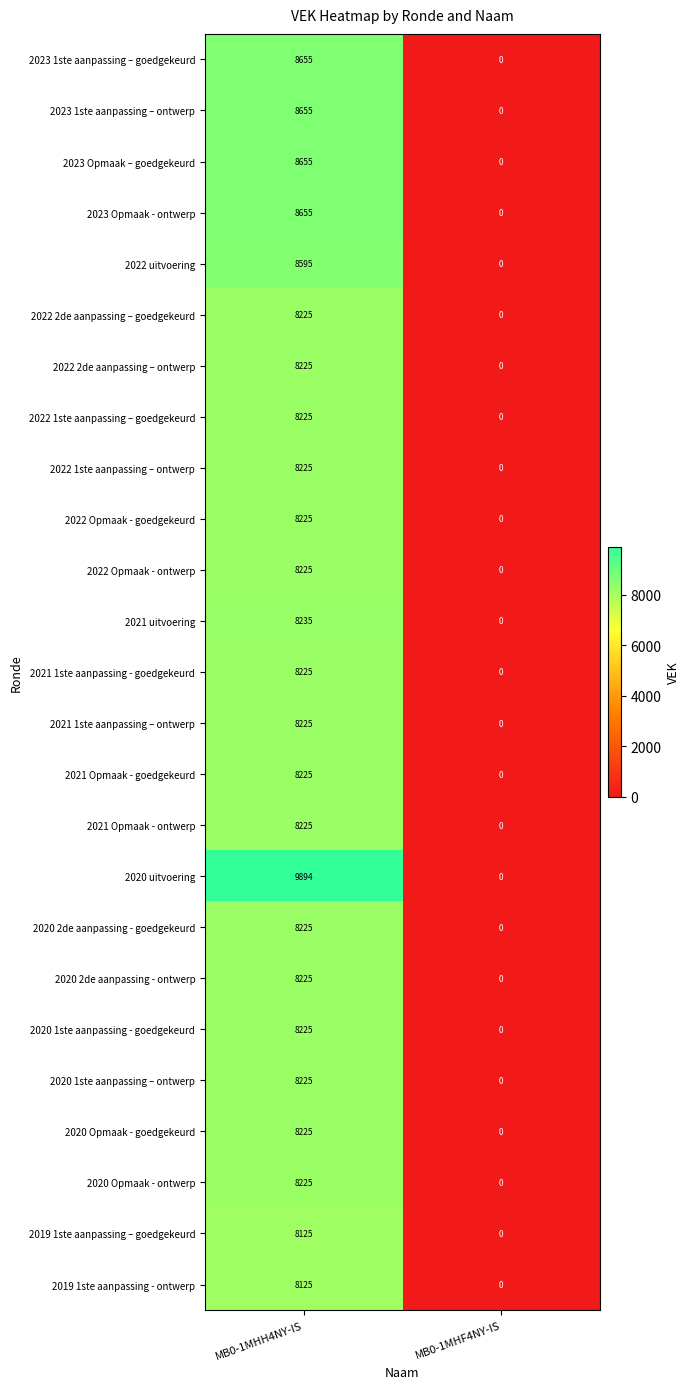

The 2023 1ste aanpassing – goedgekeurd series shows -5020 at MB0-1MHF4NY-IS. True or false?

False